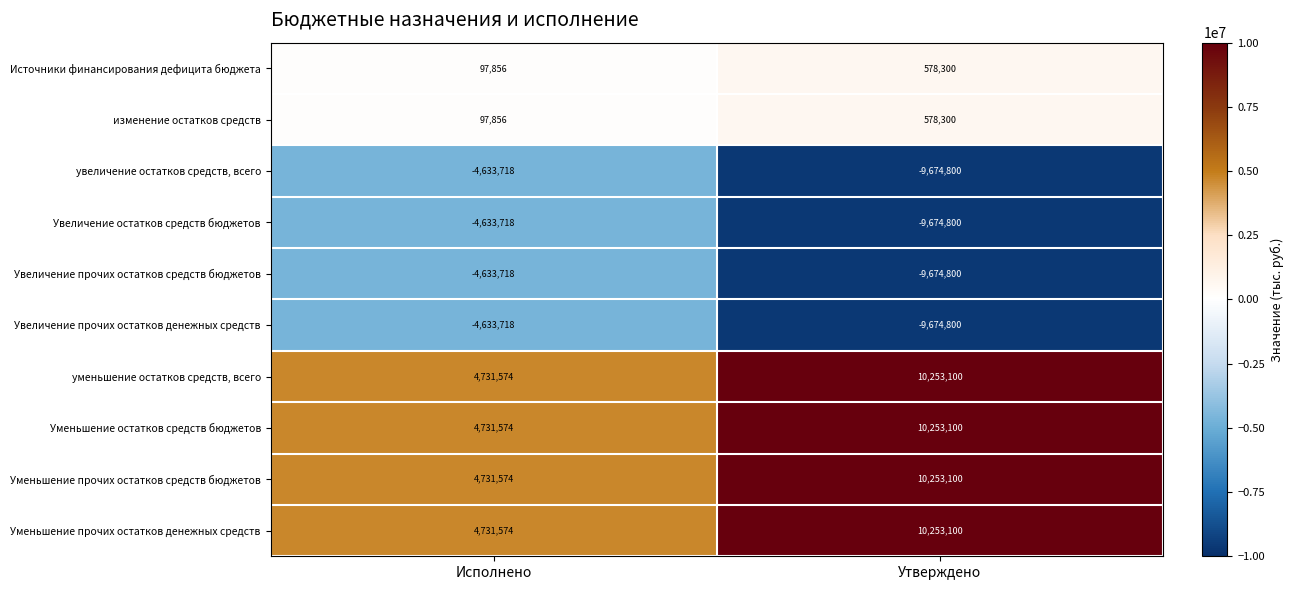

What is the average value of the уменьшение остатков средств, всего series?

7492337